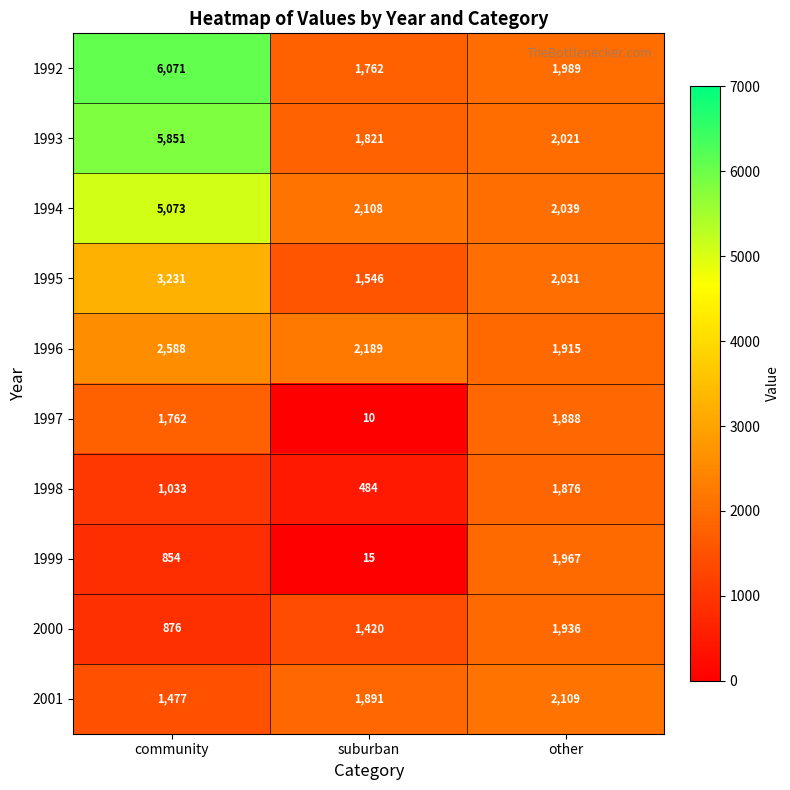

Reading left to right, what are all the values shown in this chart?

1992: 6071	1762	1989
1993: 5851	1821	2021
1994: 5073	2108	2039
1995: 3231	1546	2031
1996: 2588	2189	1915
1997: 1762	10	1888
1998: 1033	484	1876
1999: 854	15	1967
2000: 876	1420	1936
2001: 1477	1891	2109